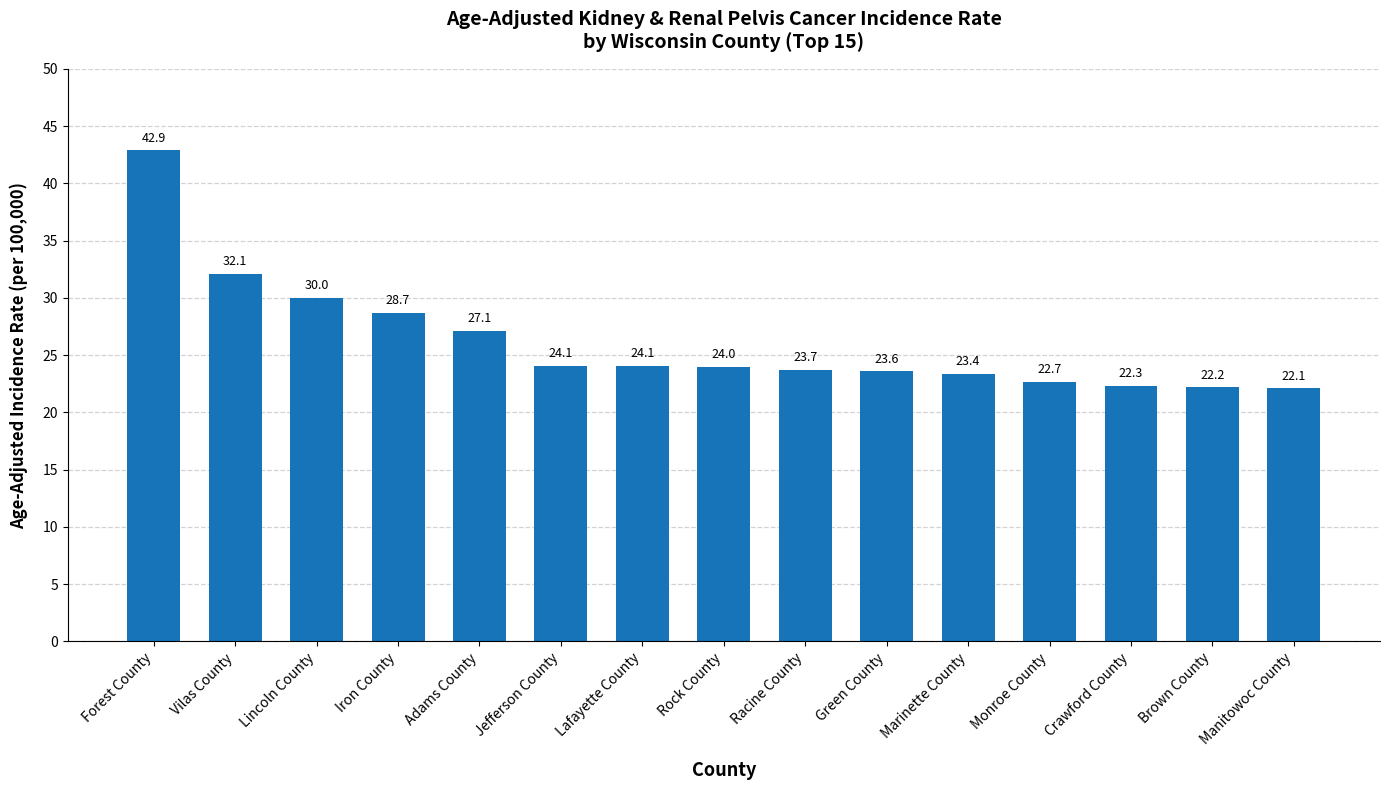

What is the greatest value displayed?

42.9